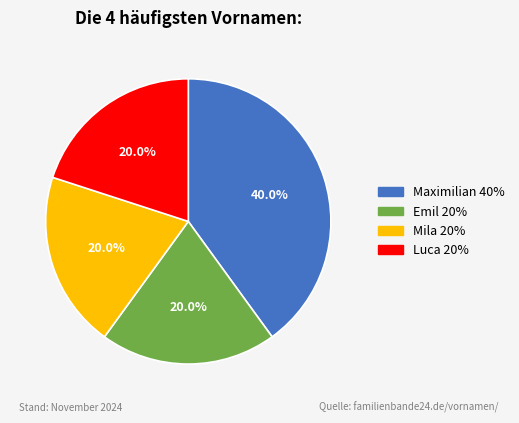

What is the largest slice in the pie chart?

Maximilian